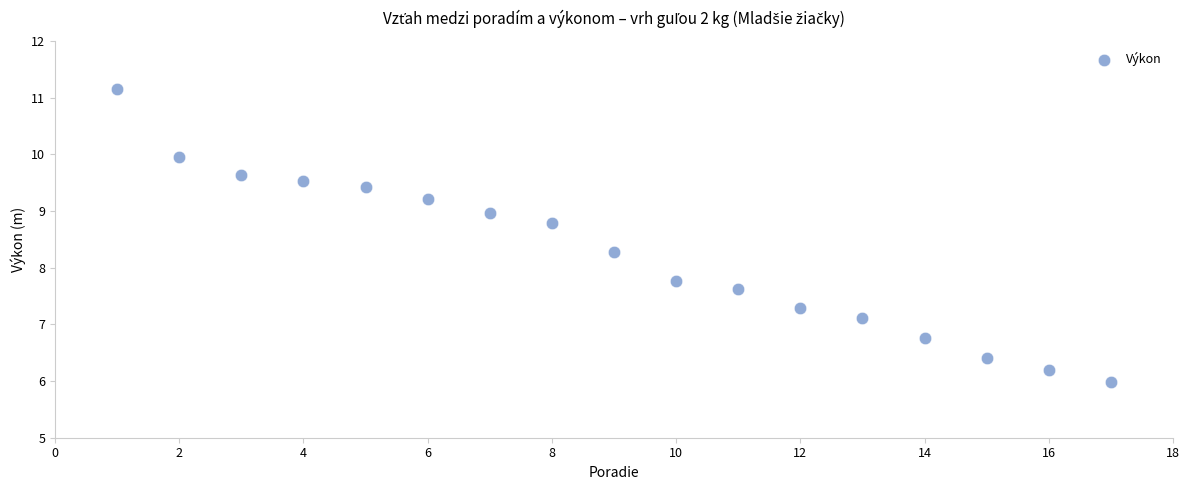

What is the range of X values (max minus min)?

16.0